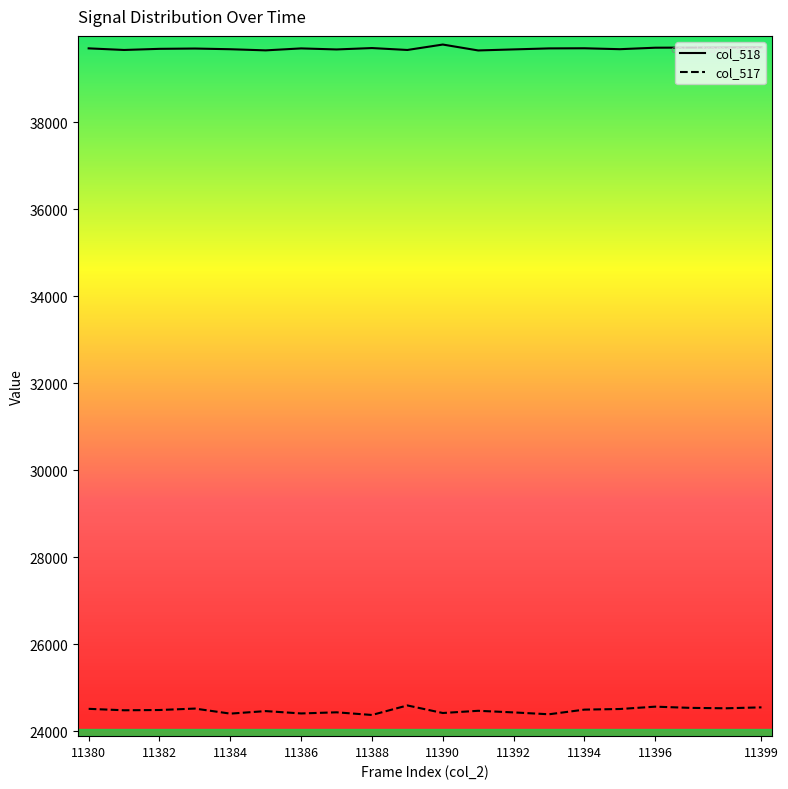

Is it true that col_518 equals 12246 at 11?

False